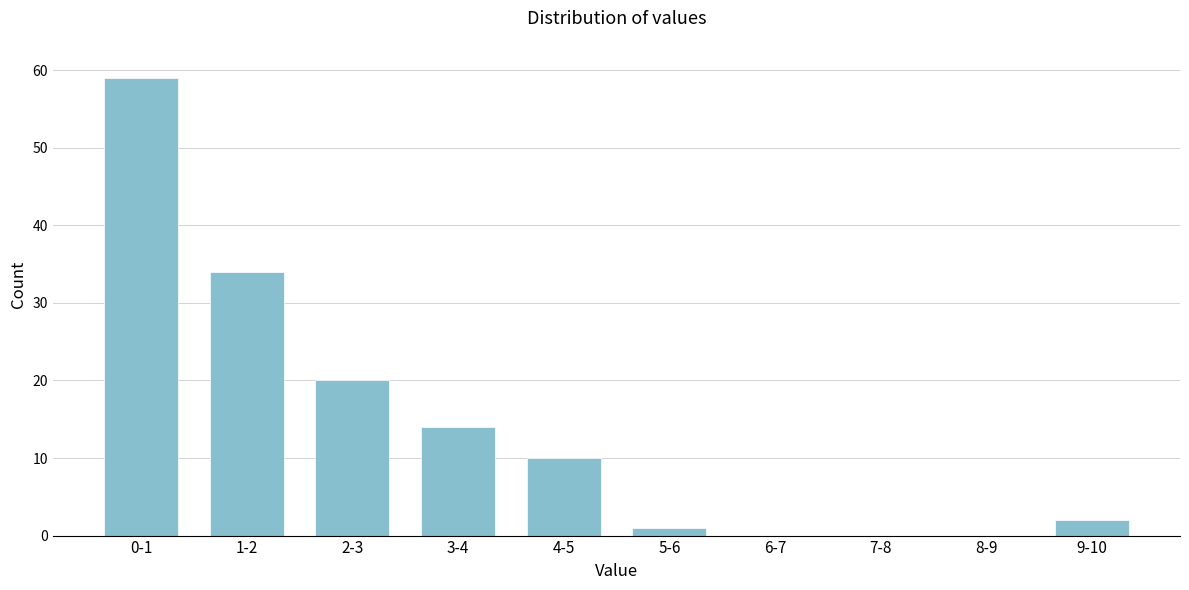

Reading left to right, extract all data points from this chart.

0-1=59	1-2=34	2-3=20	3-4=14	4-5=10	5-6=1	6-7=0	7-8=0	8-9=0	9-10=2